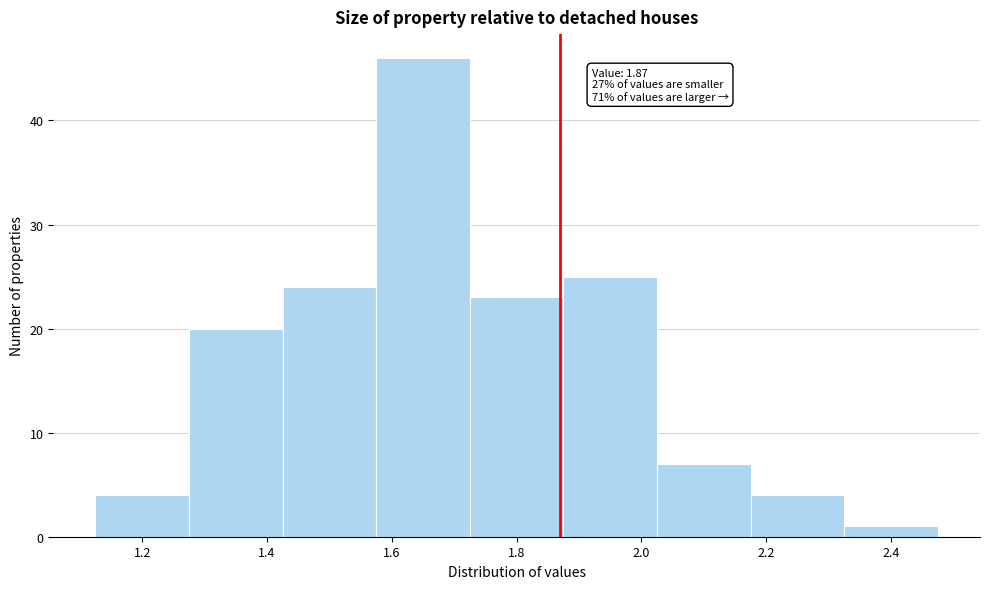

Over which range of the x-axis is the bar tallest?

1.575 to 1.725